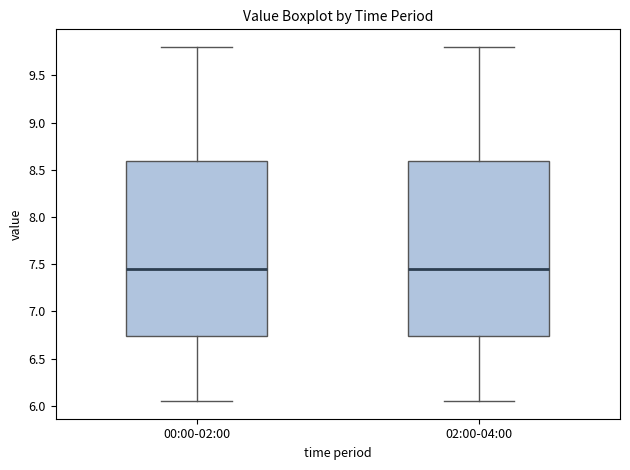

Reading left to right, transcribe this box plot: for each box, give where its median line is, the range the box spans, and where its two whiskers end, as read against the y-axis. The values are not printed on the chart, so give them approximately, as read against the axis.

00:00-02:00: median 7.45, box 6.75 to 8.60, whiskers 6.05 to 9.80
02:00-04:00: median 7.45, box 6.75 to 8.60, whiskers 6.05 to 9.80